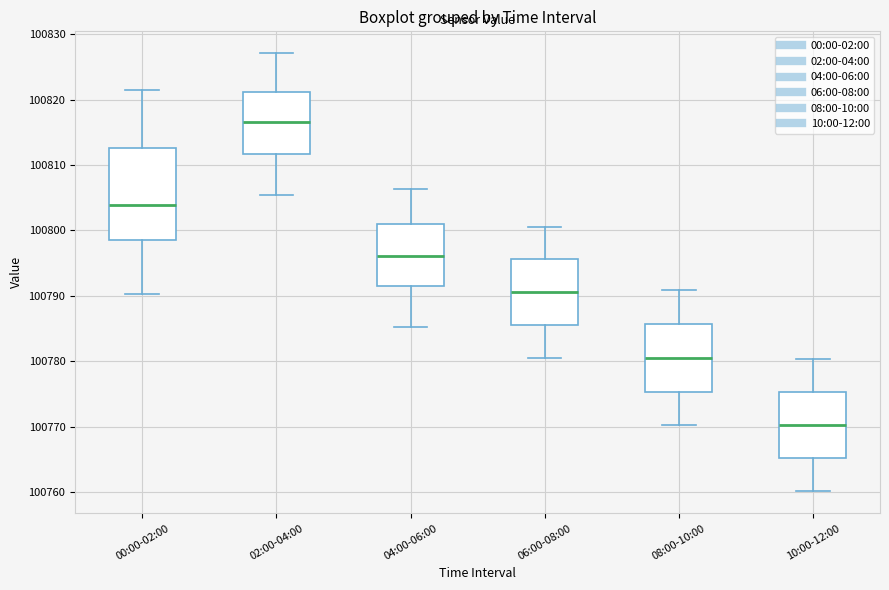

Reading left to right, read every box against the y-axis: the position of its median line, the range the box covers, and the ends of its whiskers. The values are not printed on the chart, so give them approximately, as read against the axis.

00:00-02:00: median 100804, box 100799 to 100813, whiskers 100790 to 100822
02:00-04:00: median 100817, box 100812 to 100821, whiskers 100806 to 100827
04:00-06:00: median 100796, box 100792 to 100801, whiskers 100785 to 100806
06:00-08:00: median 100791, box 100786 to 100796, whiskers 100781 to 100801
08:00-10:00: median 100781, box 100775 to 100786, whiskers 100770 to 100791
10:00-12:00: median 100770, box 100765 to 100775, whiskers 100760 to 100780